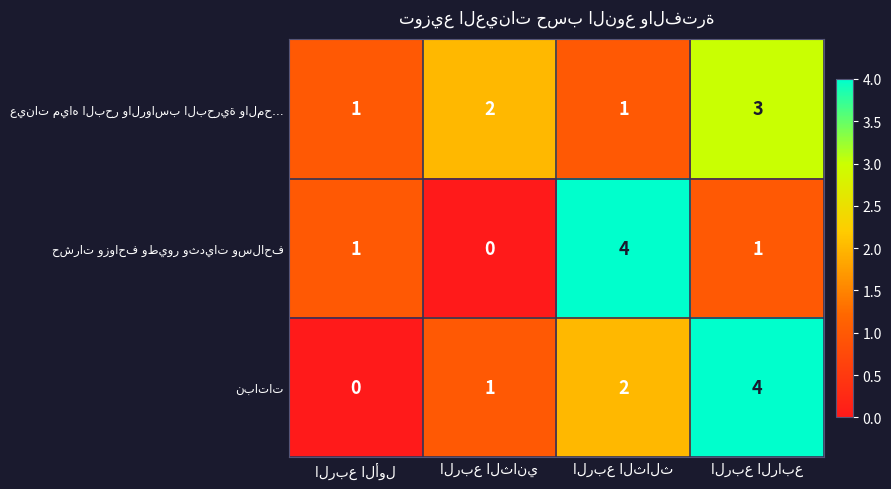

What is the greatest value displayed?

4